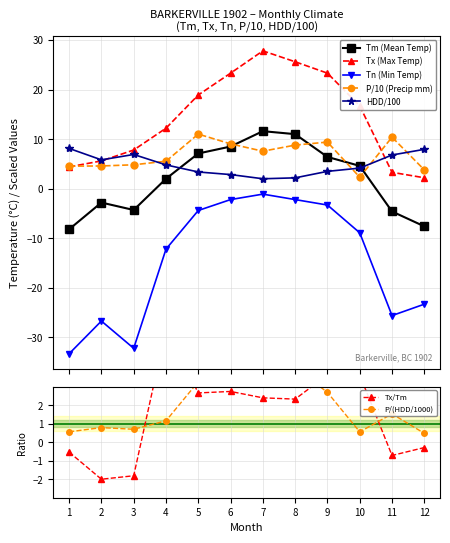

Between 4 and 11, which series saw the biggest shift?

Tn